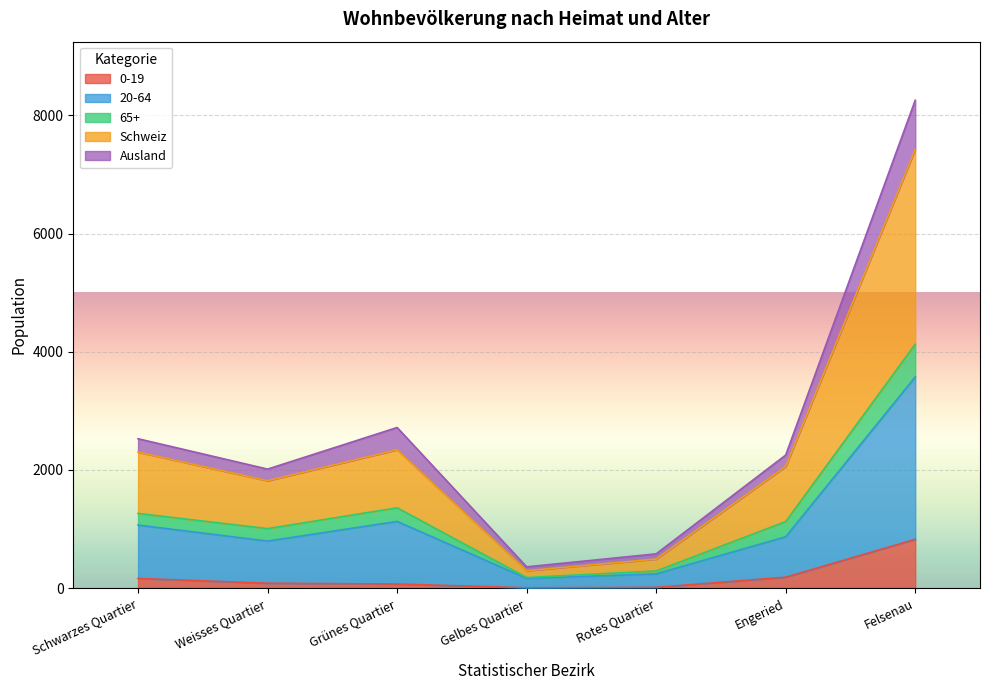

Which category has the highest value in the 0-19 series?

Felsenau